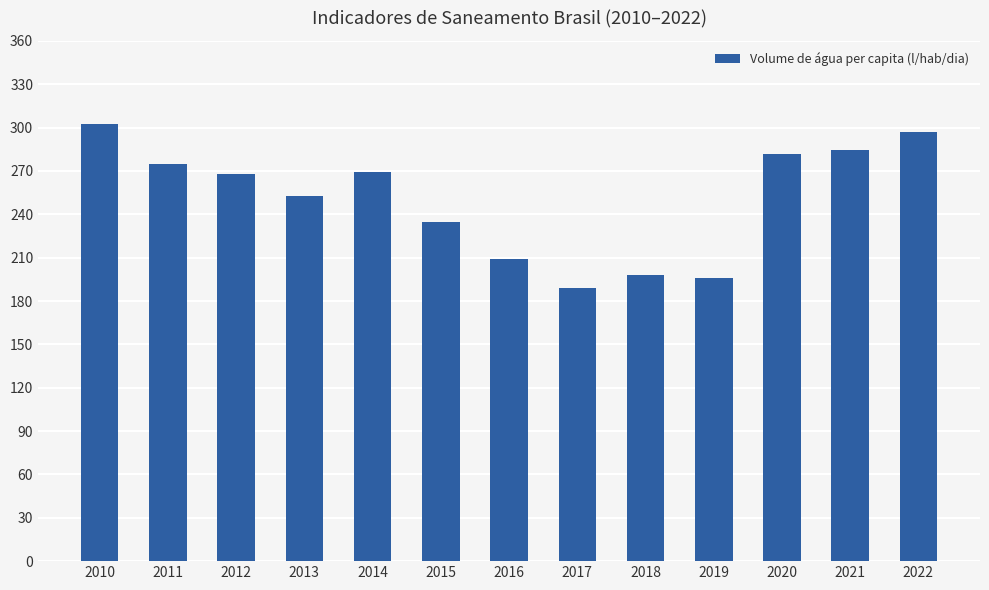

The chart shows a value of 100.8 at 2022. True or false?

False